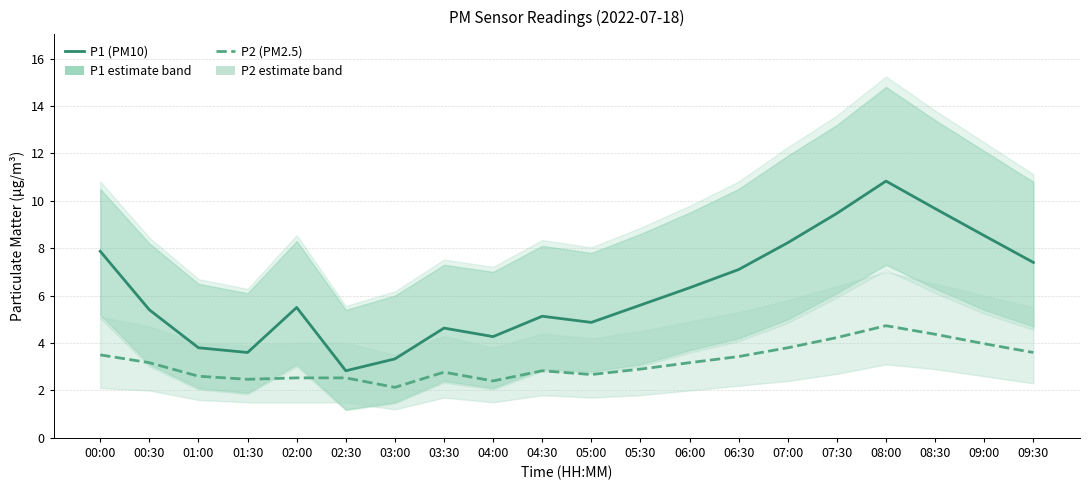

At which category is the sum across all series the highest?

08:00